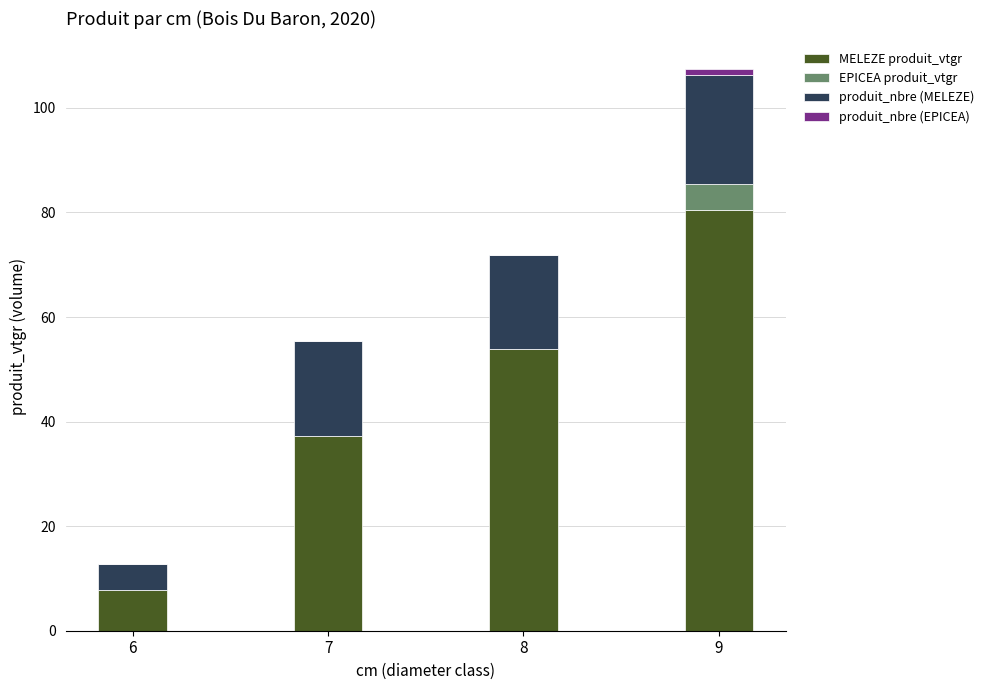

At which category is the sum across all series the highest?

9